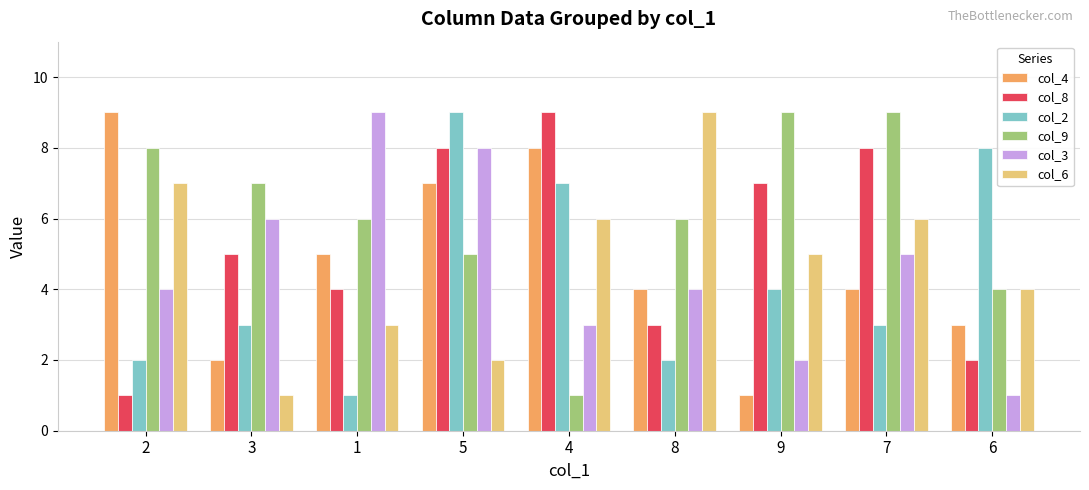

What is the difference between the second highest and second lowest values in the col_3 series?

6